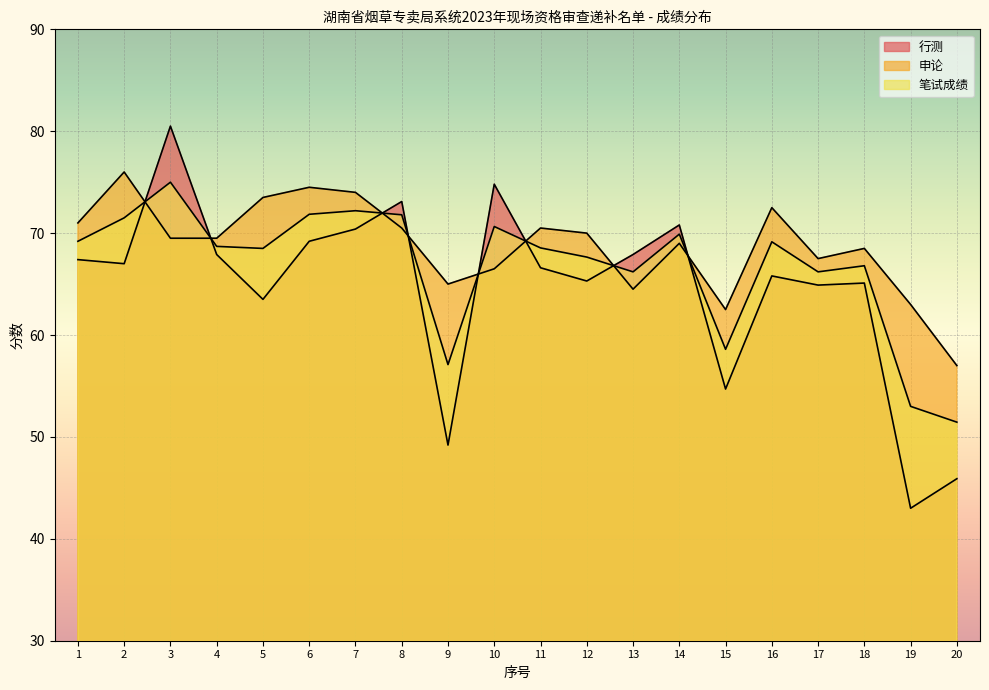

Reading right to left, extract all data points from this chart.

行测: 45.9	43.0	65.1	64.9	65.8	54.7	70.8	67.9	65.3	66.6	74.8	49.2	73.1	70.4	69.2	63.5	67.9	80.5	67.0	67.4
申论: 57.0	63.0	68.5	67.5	72.5	62.5	69.0	64.5	70.0	70.5	66.5	65.0	70.5	74.0	74.5	73.5	69.5	69.5	76.0	71.0
笔试成绩: 51.5	53.0	66.8	66.2	69.2	58.6	69.9	66.2	67.7	68.5	70.7	57.1	71.8	72.2	71.8	68.5	68.7	75.0	71.5	69.2